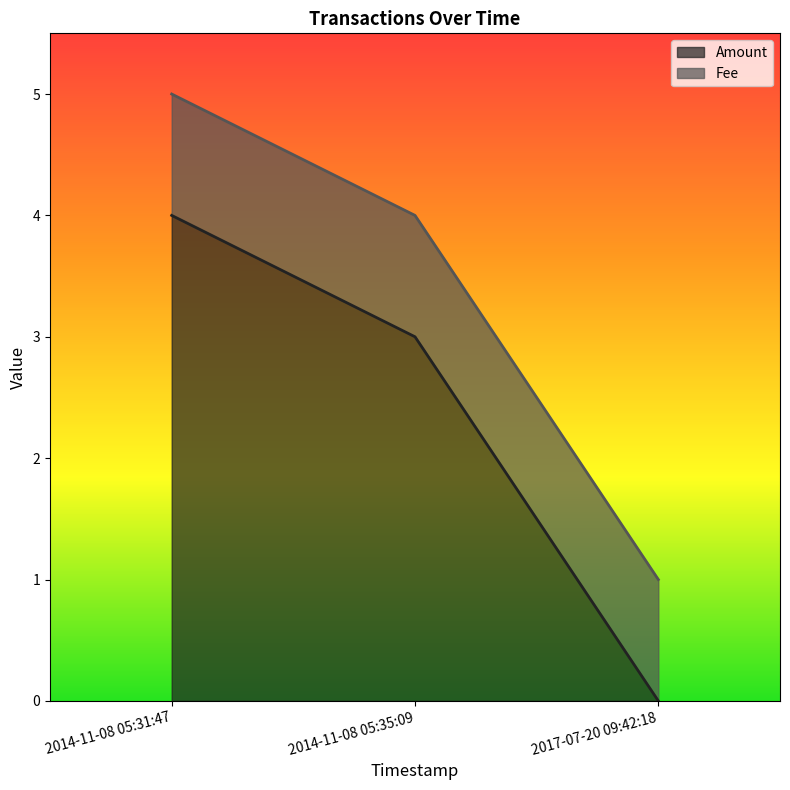

What is the change in value from 2014-11-08 05:31:47 to 2017-07-20 09:42:18?

-4